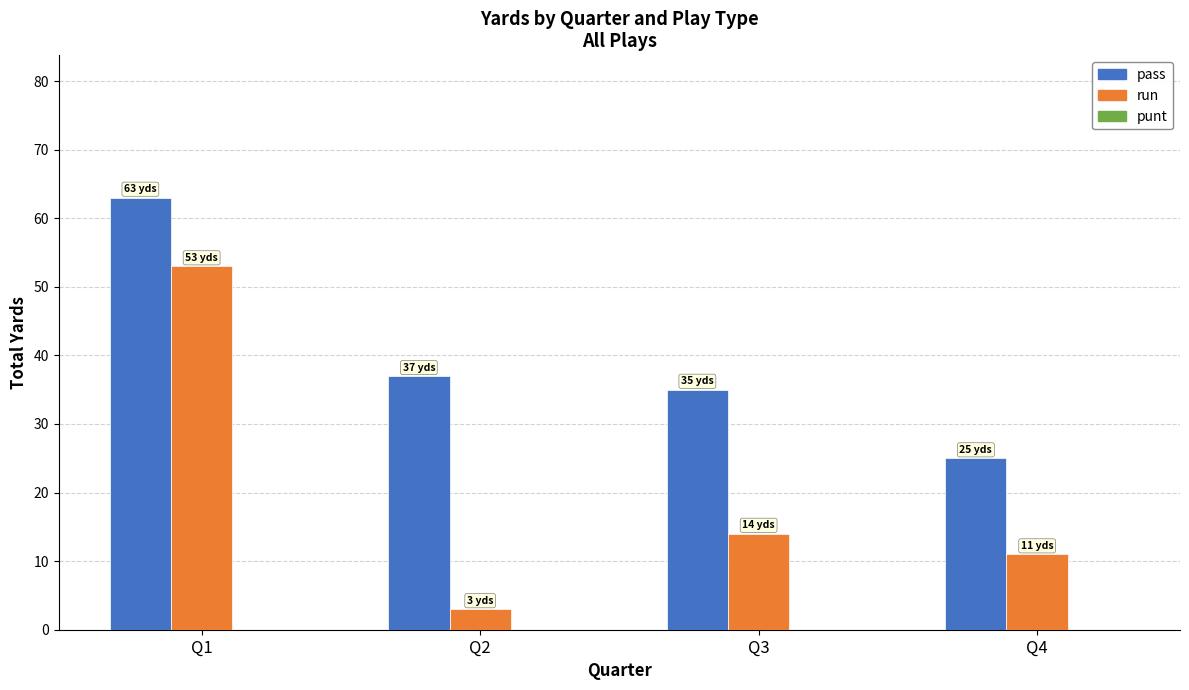

The pass series shows 37 at Q2. True or false?

True